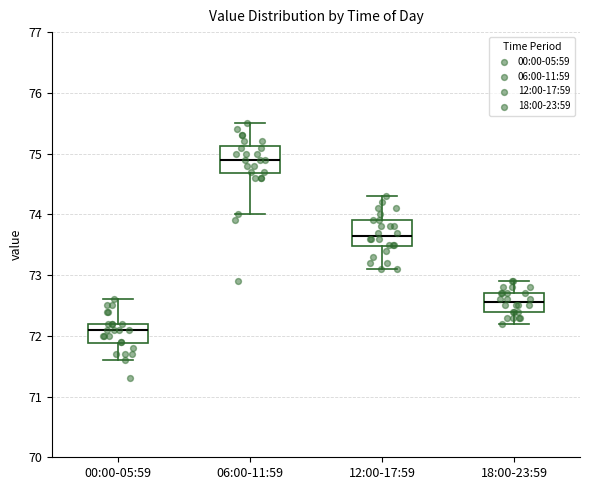

Reading left to right, read every box against the y-axis: the position of its median line, the range the box covers, and the ends of its whiskers. The values are not printed on the chart, so give them approximately, as read against the axis.

00:00-05:59: median 72.1, box 71.9 to 72.2, whiskers 71.6 to 72.6
06:00-11:59: median 74.9, box 74.7 to 75.1, whiskers 74.0 to 75.5
12:00-17:59: median 73.7, box 73.5 to 73.9, whiskers 73.1 to 74.3
18:00-23:59: median 72.6, box 72.4 to 72.7, whiskers 72.2 to 72.9